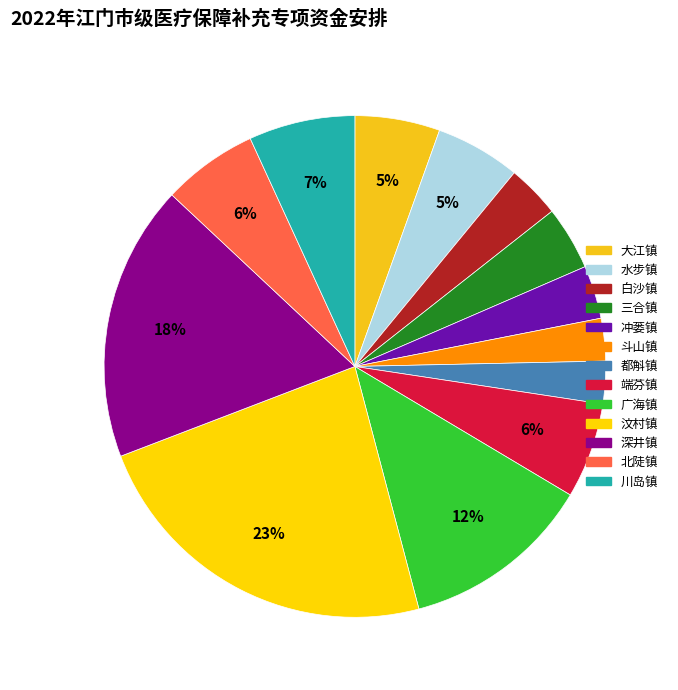

True or false: 端芬镇 accounts for 1% of the total.

False